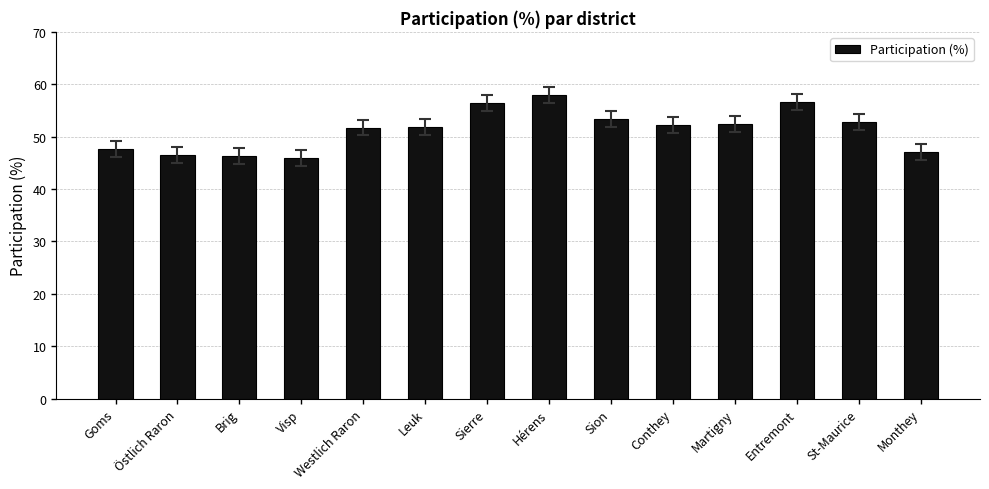

What is the difference between the maximum and minimum values?

12.0